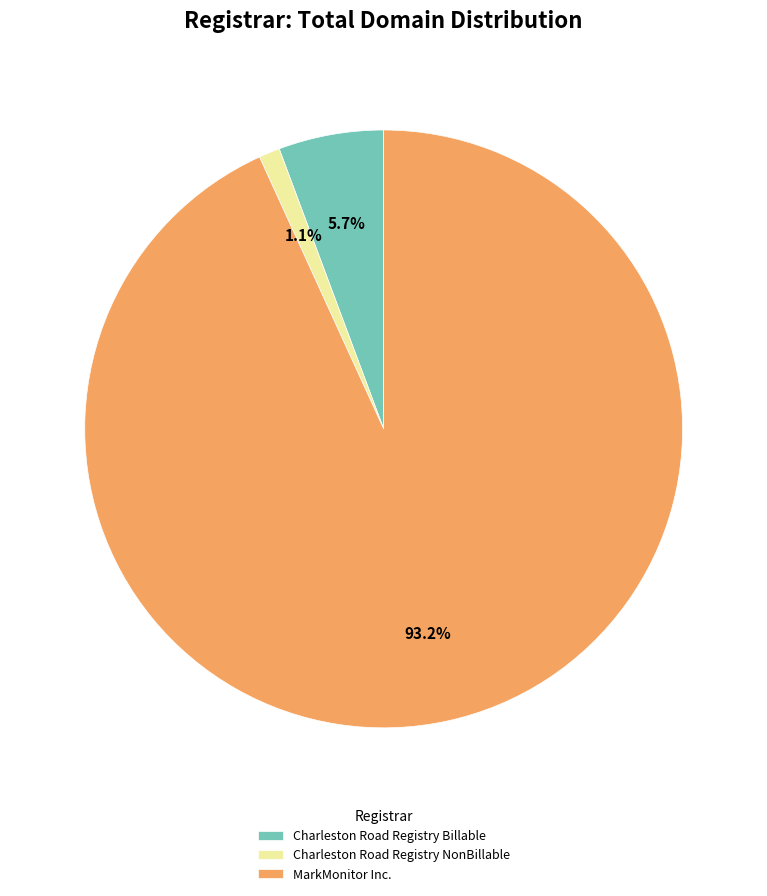

What percentage is NOT represented by Charleston Road Registry Billable?

94.3%